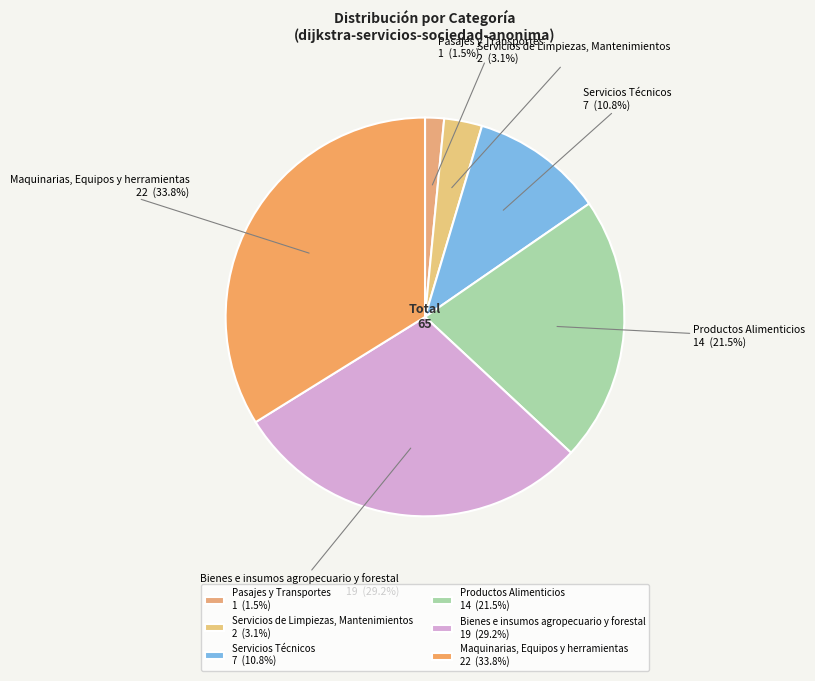

Do Bienes e insumos agropecuario y forestal and Productos Alimenticios together represent more than half of the pie?

Yes